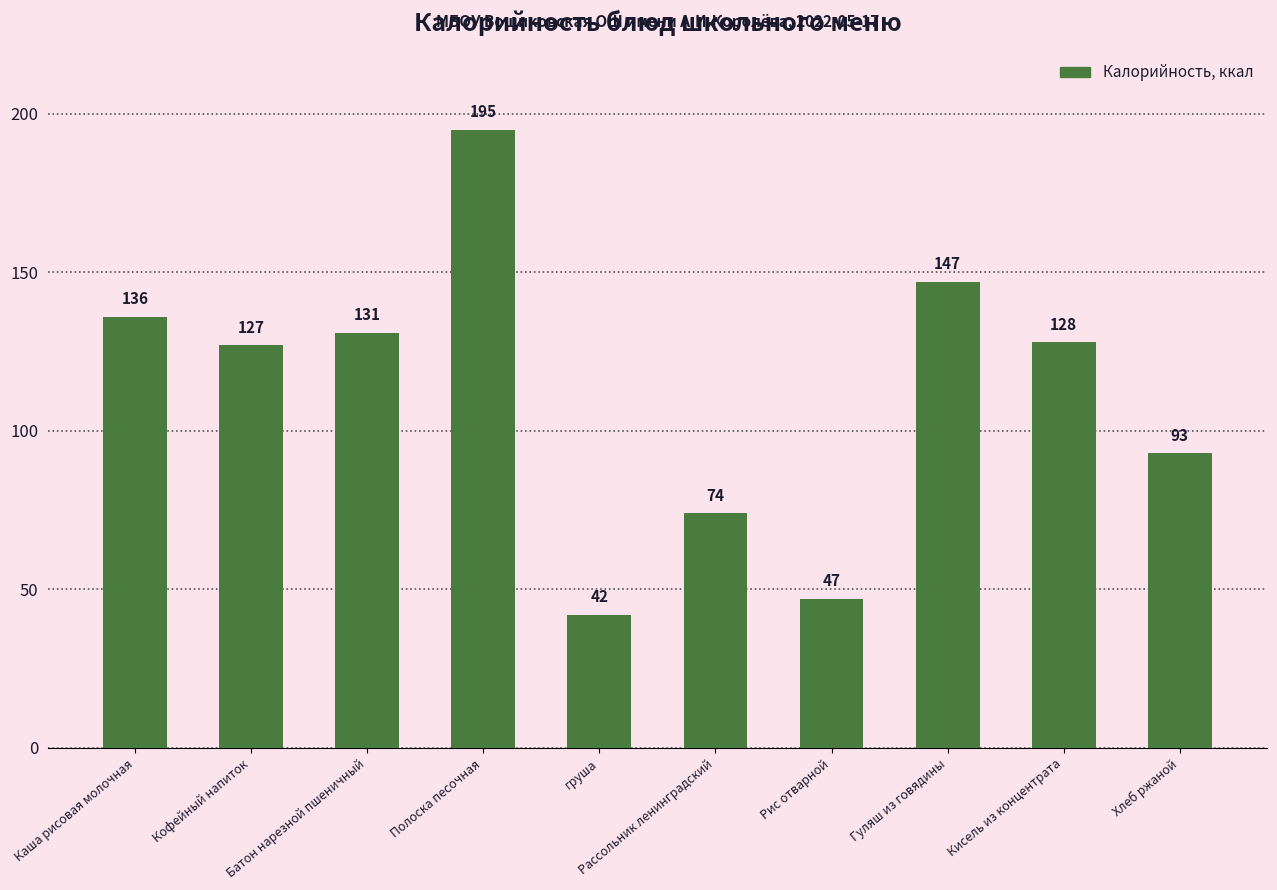

Which has a higher value, Батон нарезной пшеничный or Хлеб ржаной?

Батон нарезной пшеничный